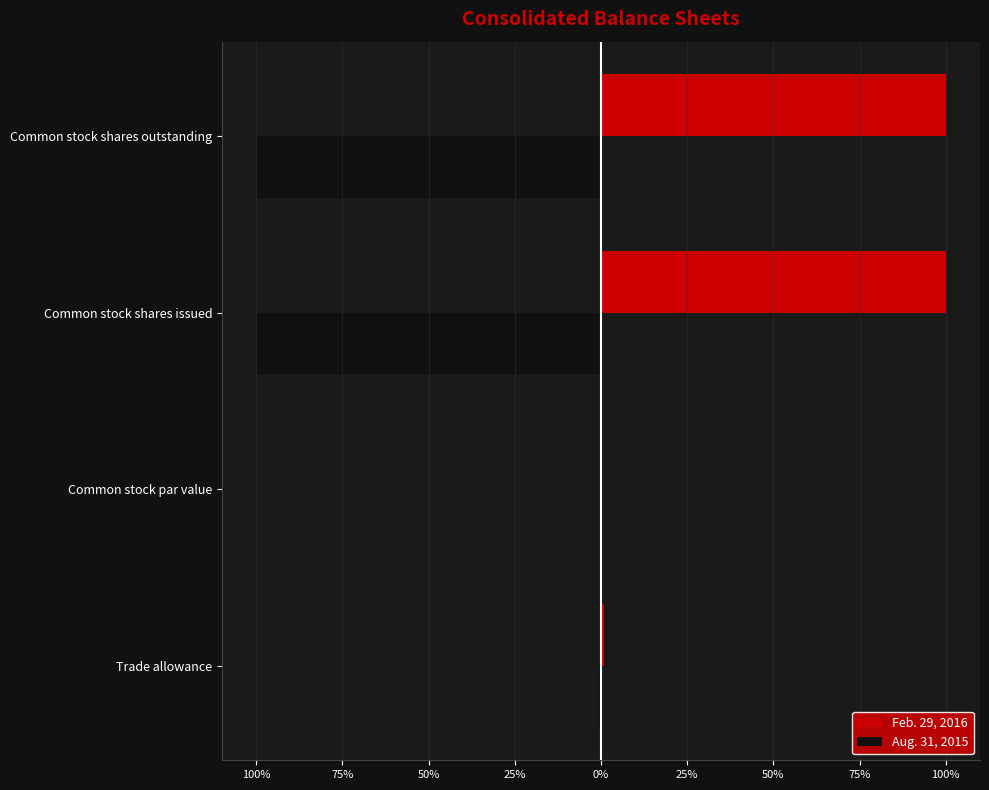

What are all the series names shown in the legend?

Feb. 29, 2016, Aug. 31, 2015